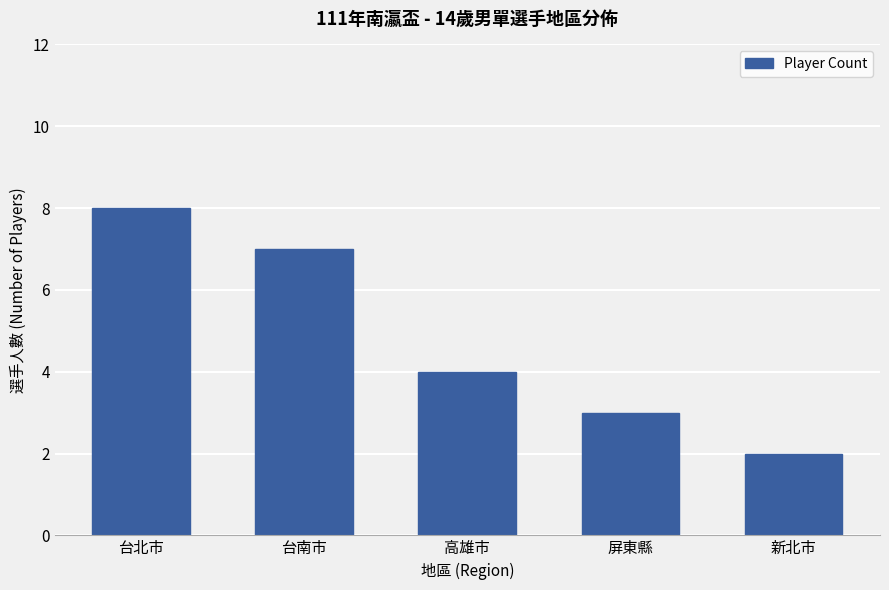

Are the bars grouped side by side (vs. stacked)?

No